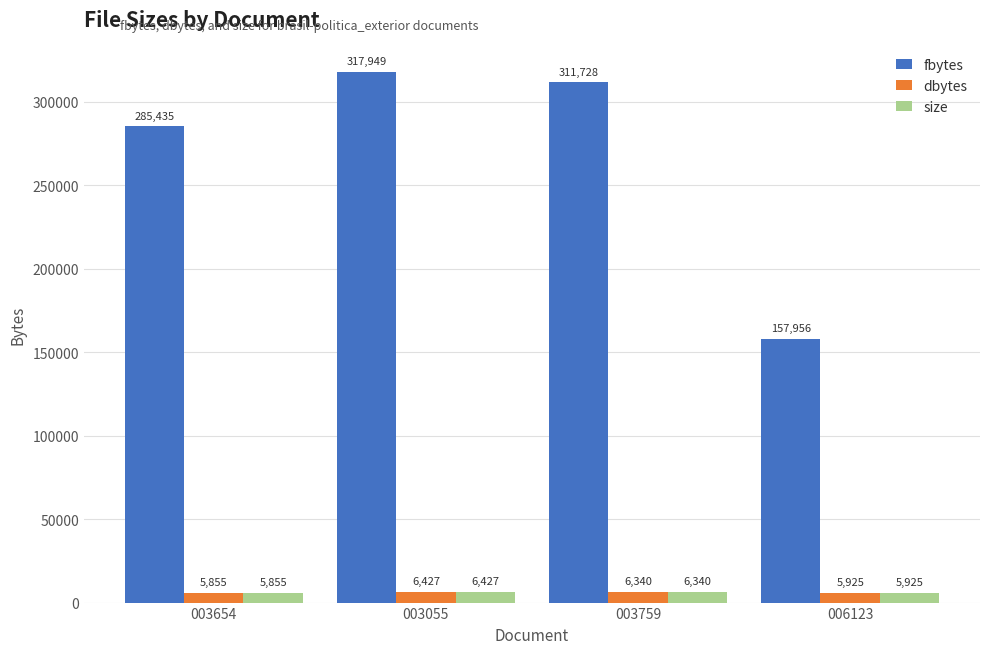

What is the approximate value of fbytes at 003055, to the nearest 100?

317900